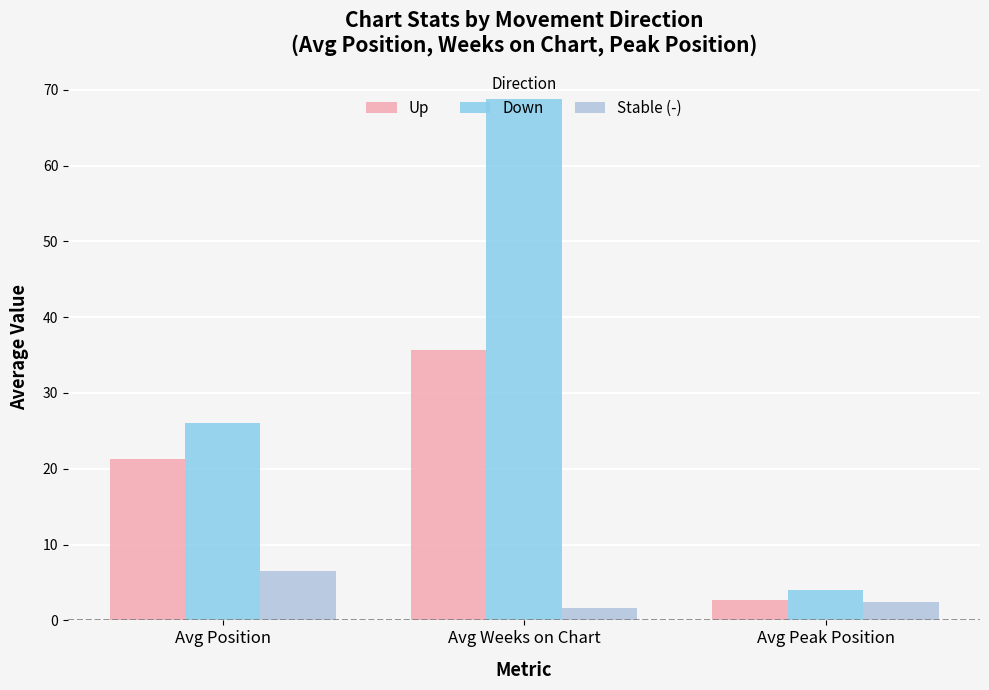

What is the difference between the second highest and minimum values in the Down series?

22.1